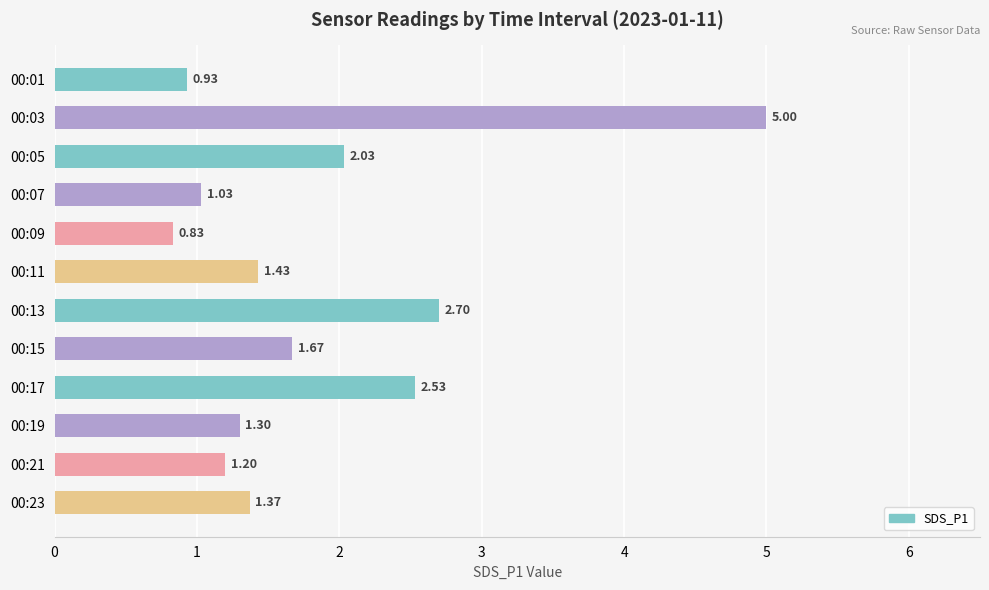

What is the difference between the maximum and minimum values?

4.2